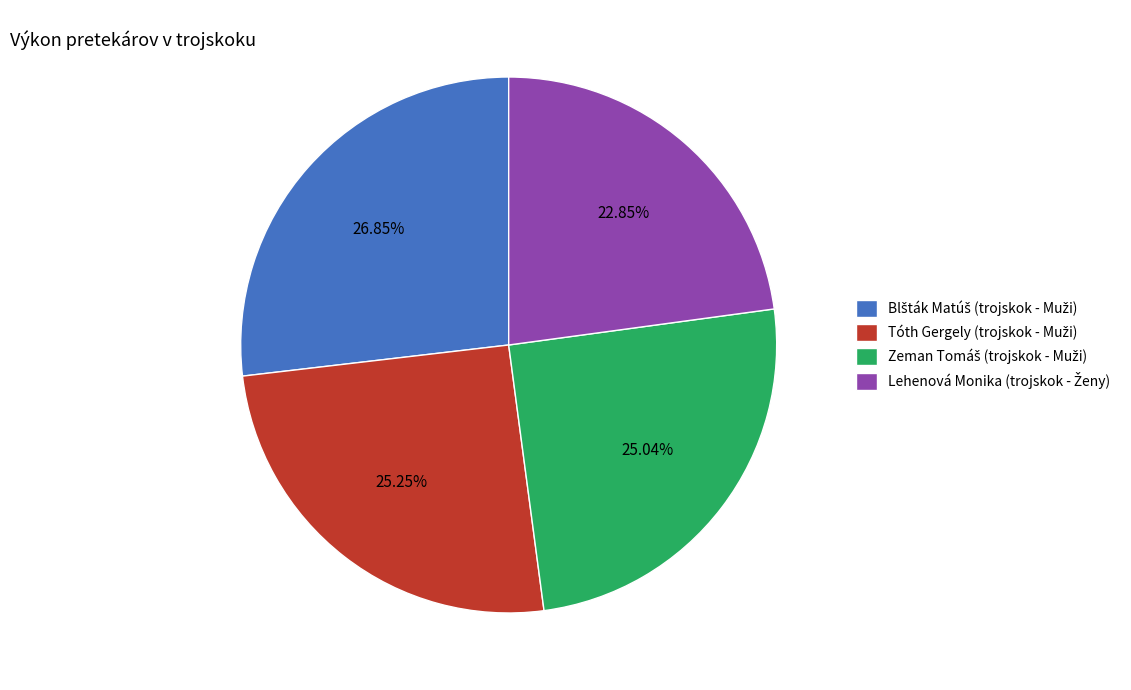

Is there a majority slice in this chart?

No